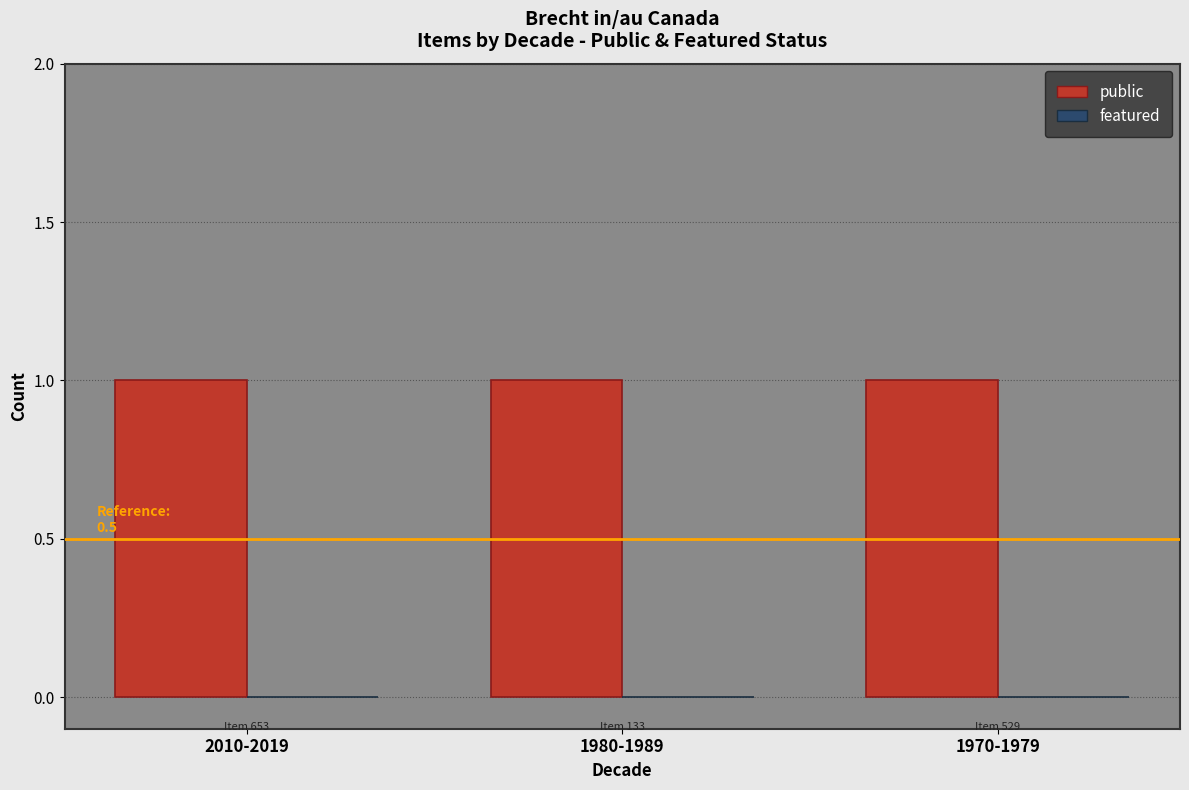

Count the number of data series in this chart.

2